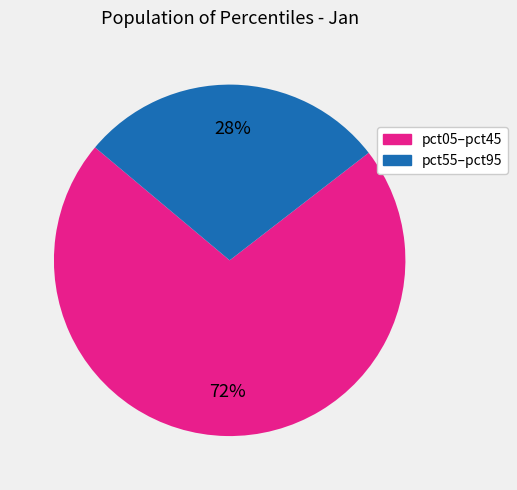

Does any single category account for the majority?

Yes